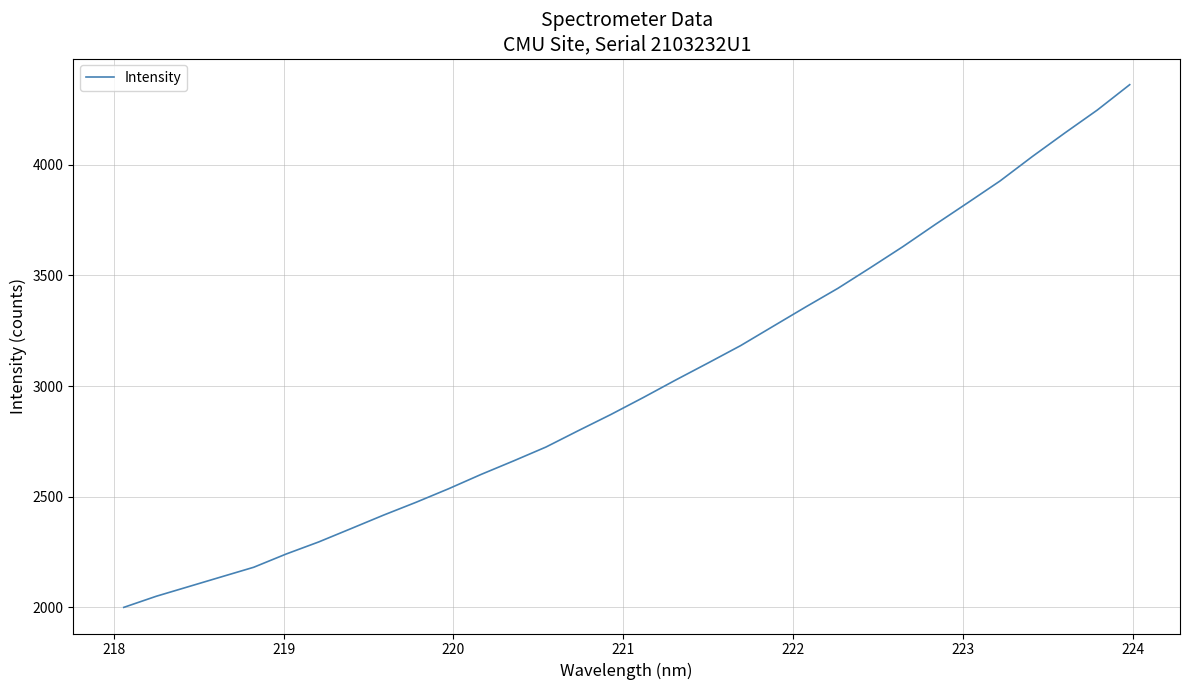

True or false: there are more than 1 points higher than both neighbors.

False